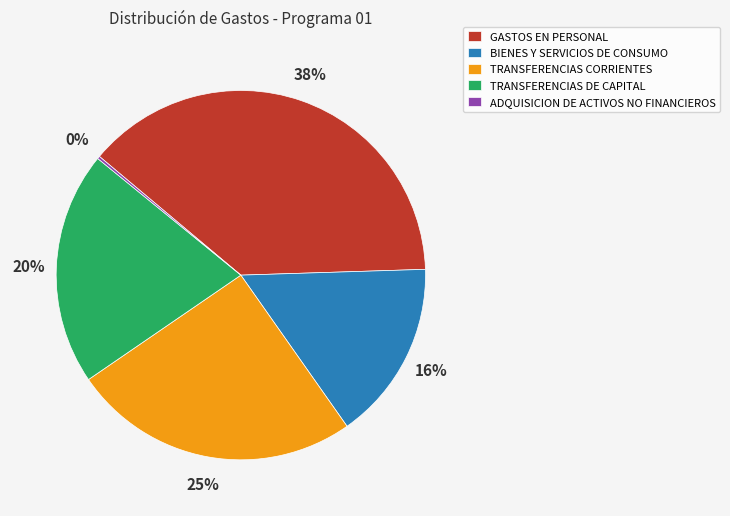

What is the largest slice in the pie chart?

GASTOS EN PERSONAL